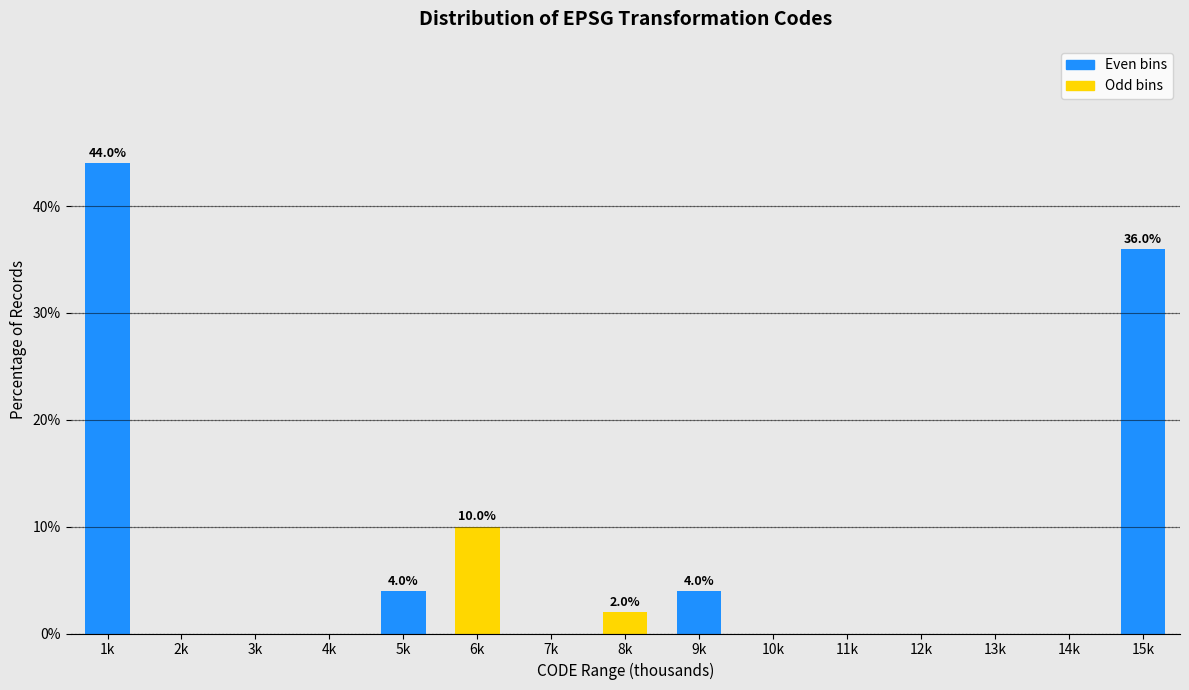

Reading left to right, extract all data points from this chart.

1k=44	2k=0	3k=0	4k=0	5k=4	6k=10	7k=0	8k=2	9k=4	10k=0	11k=0	12k=0	13k=0	14k=0	15k=36